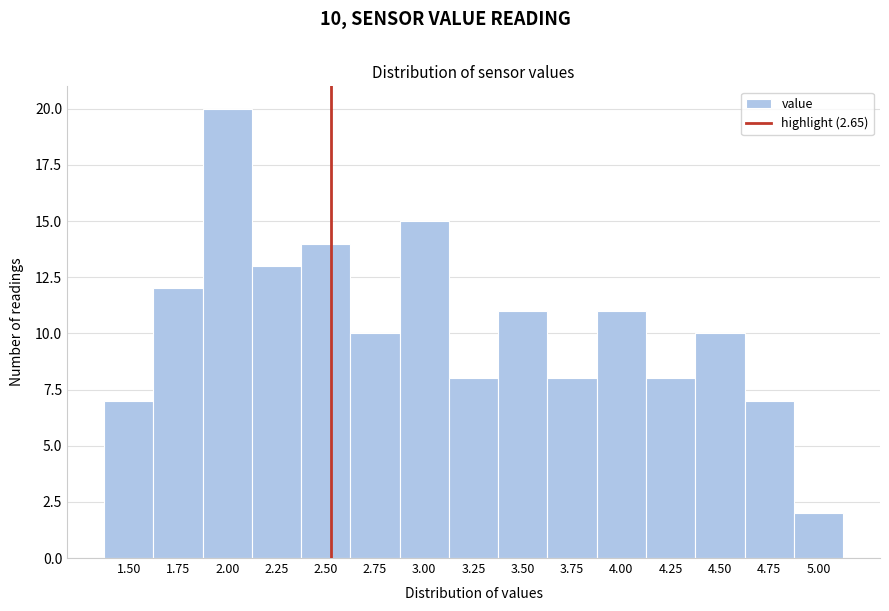

Reading left to right, what are all the values shown in this chart?

1.50=7	1.75=12	2.00=20	2.25=13	2.50=14	2.75=10	3.00=15	3.25=8	3.50=11	3.75=8	4.00=11	4.25=8	4.50=10	4.75=7	5.00=2